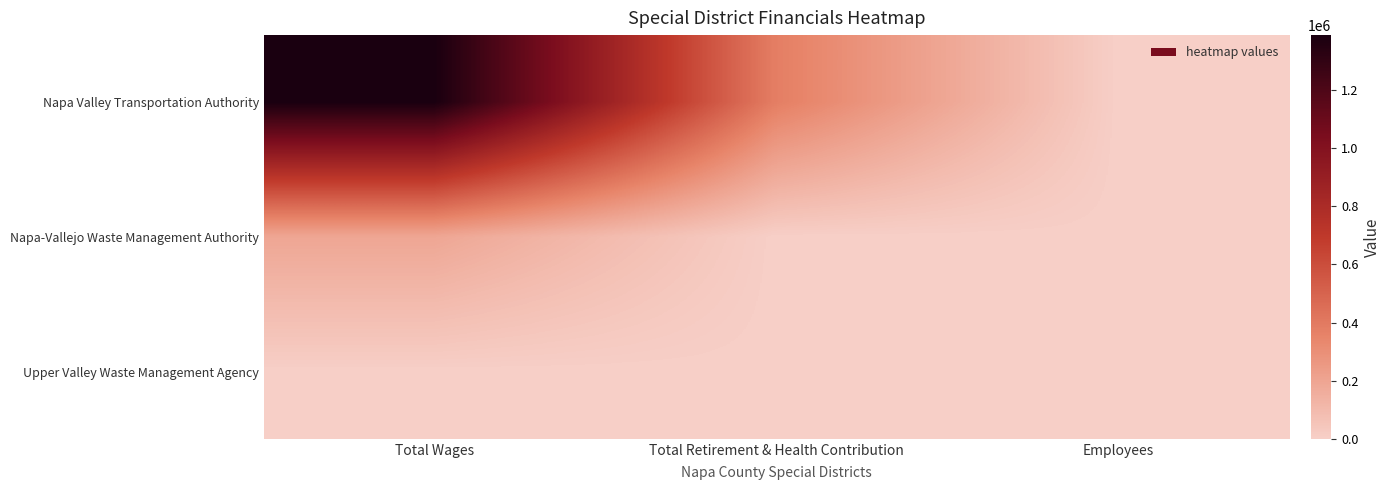

Reading left to right, what are all the values shown in this chart?

Napa Valley Transportation Authority: Total Wages=1388549	Total Retirement & Health Contribution=376894	Employees=29
Napa-Vallejo Waste Management Authority: Total Wages=192211	Total Retirement & Health Contribution=0	Employees=7
Upper Valley Waste Management Agency: Total Wages=0	Total Retirement & Health Contribution=0	Employees=8